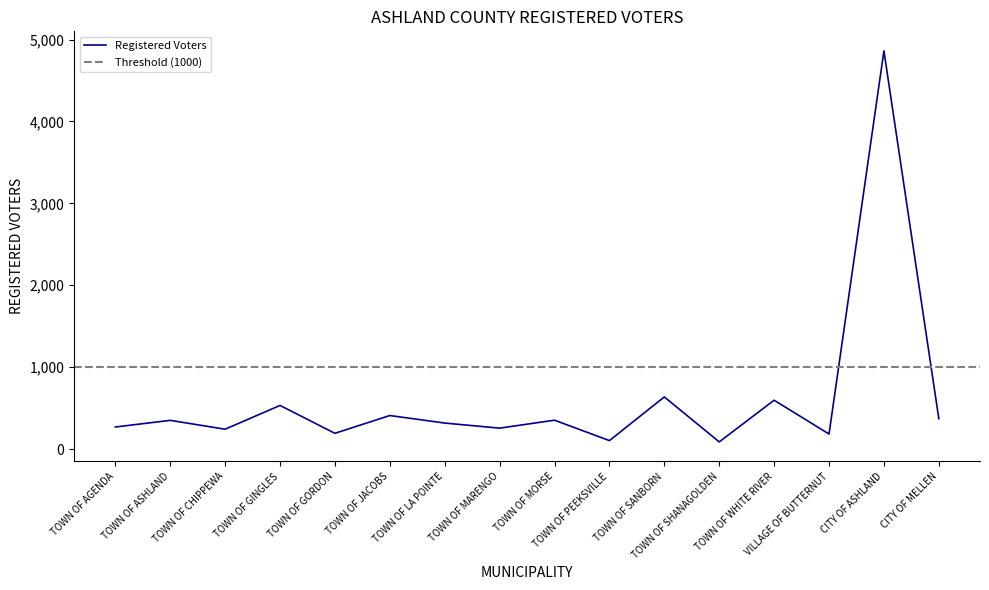

What is the sum of all values?

9770